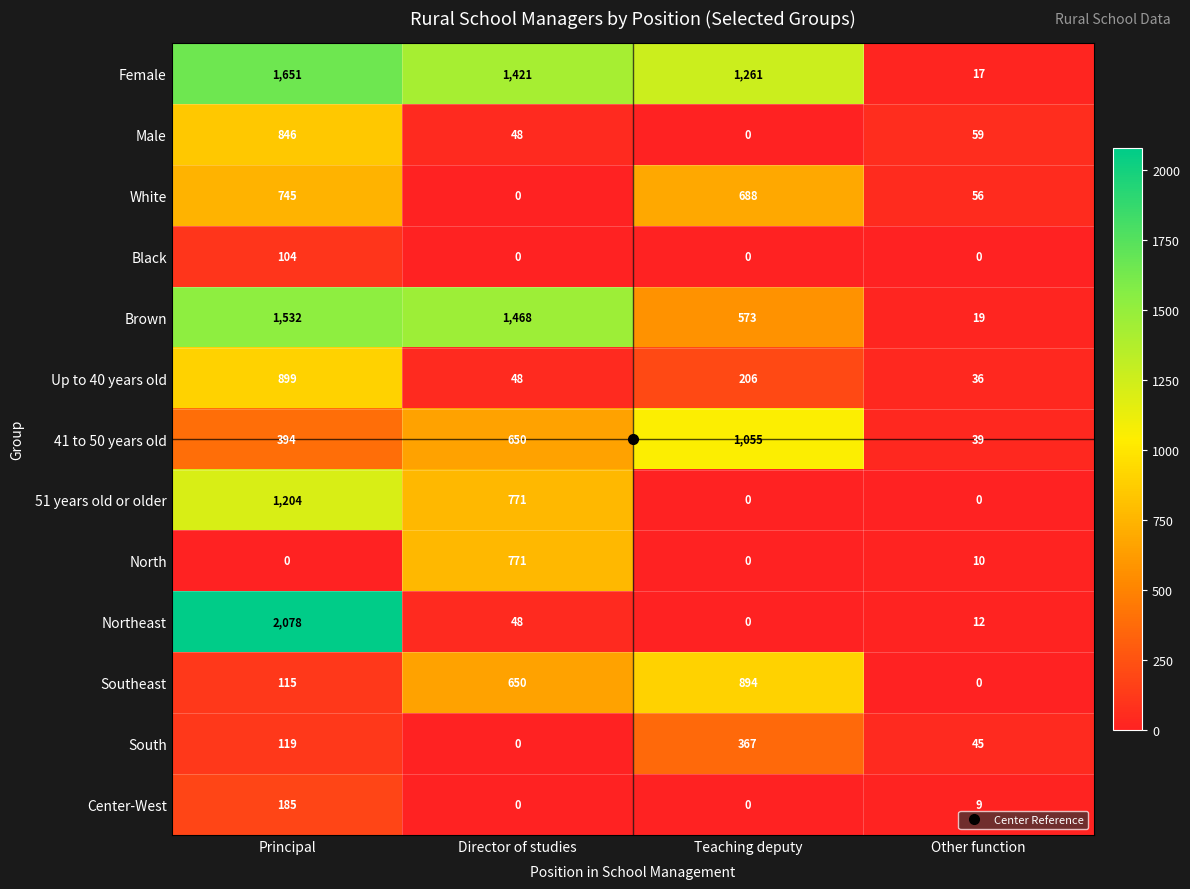

What is the greatest value displayed?

2078